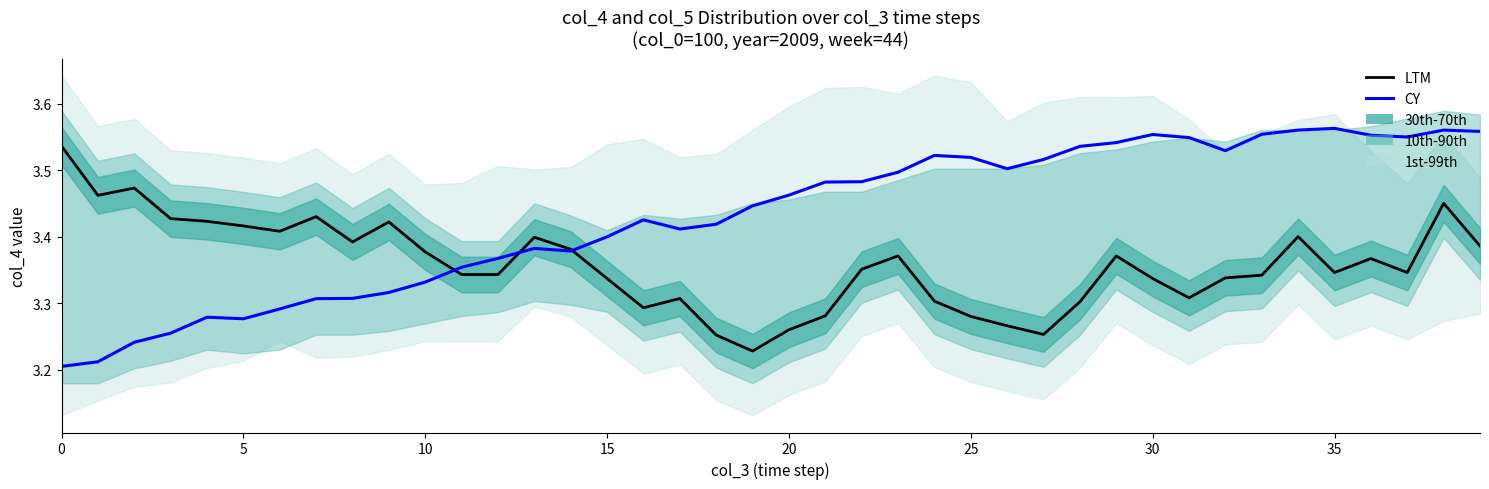

Which series has the largest total across all categories?

CY